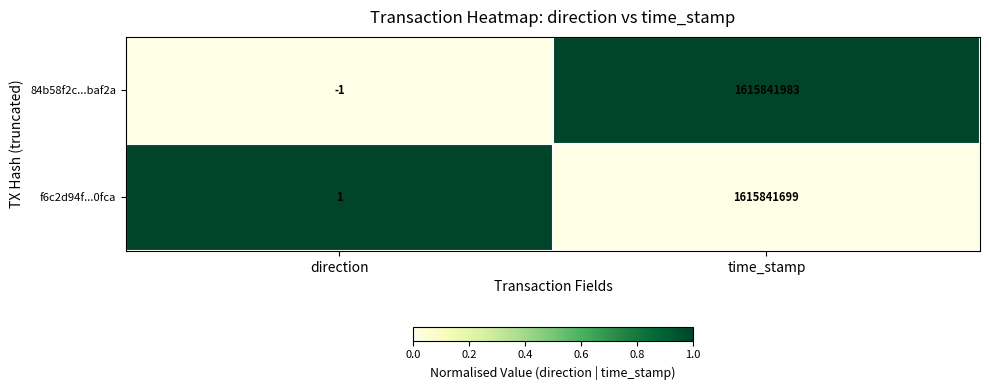

Is the value of f6c2d94f...0fca at direction greater than the value of 84b58f2c...baf2a at time_stamp?

No